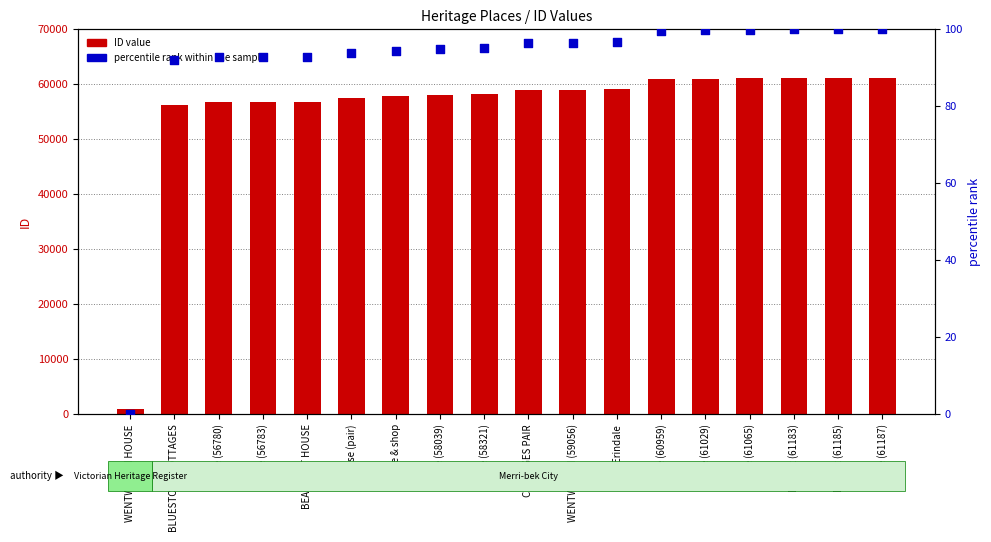

Which series contains the highest Y value?

ID value